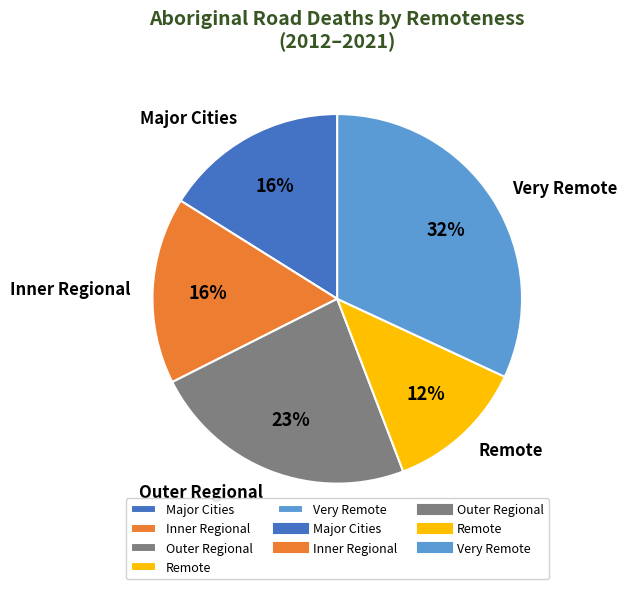

What is the largest slice in the pie chart?

Very Remote